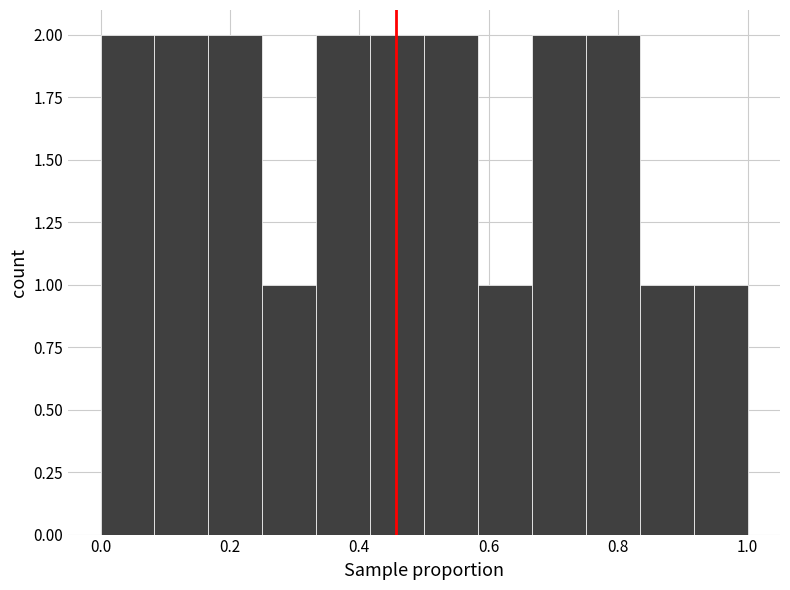

How tall is the bar that spans 0.58 to 0.66 on the x-axis? Neither the bar edges nor the heights are printed on the chart, so give them approximately, as read against the axes.

1